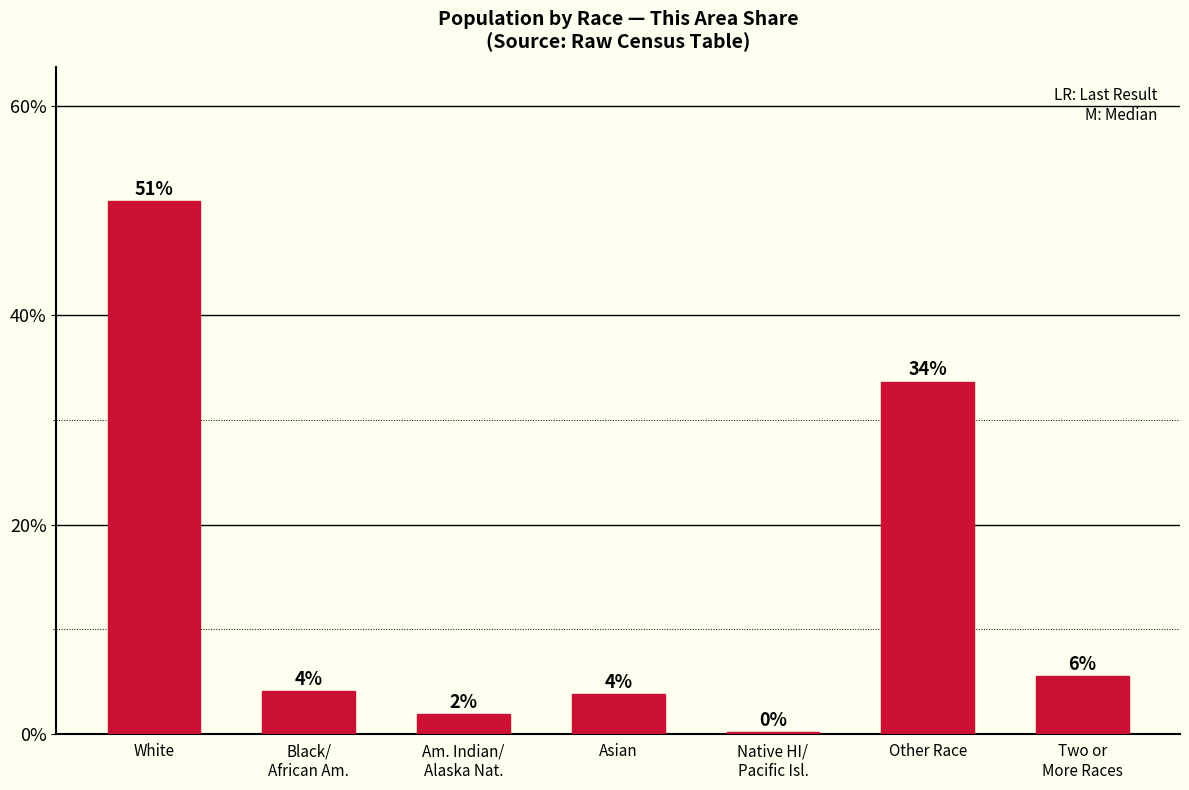

Reading left to right, extract all data points from this chart.

0.5	0.0	0.0	0.0	0.0	0.3	0.1